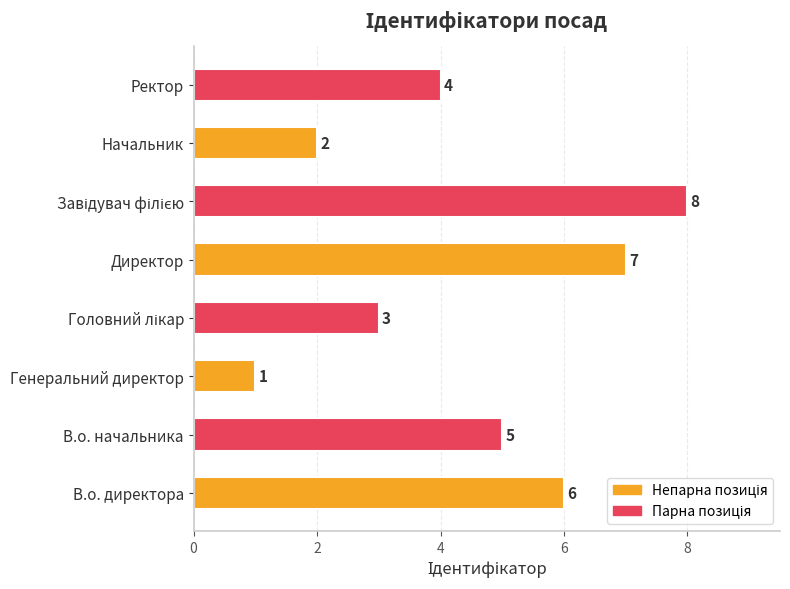

How many data points are less than 5?

4